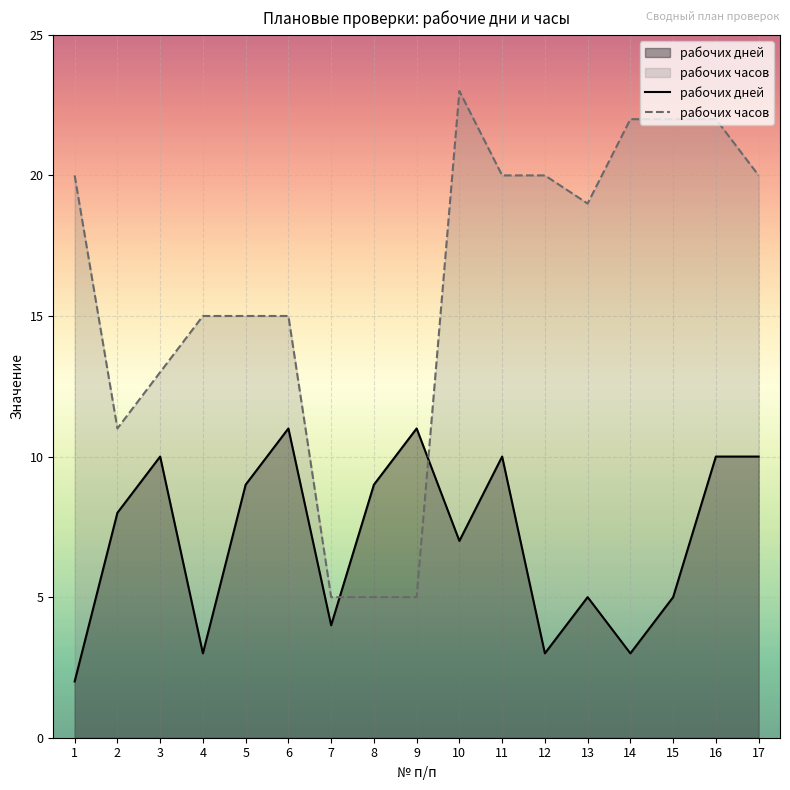

What is the value of the рабочих часов point at the 15th from the left?

22